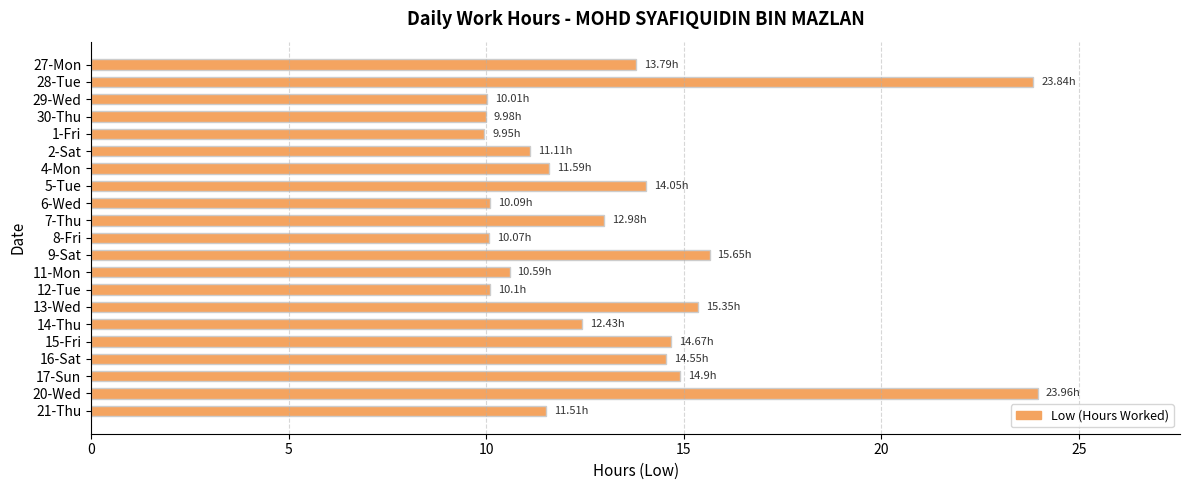

What is the average value?

13.4